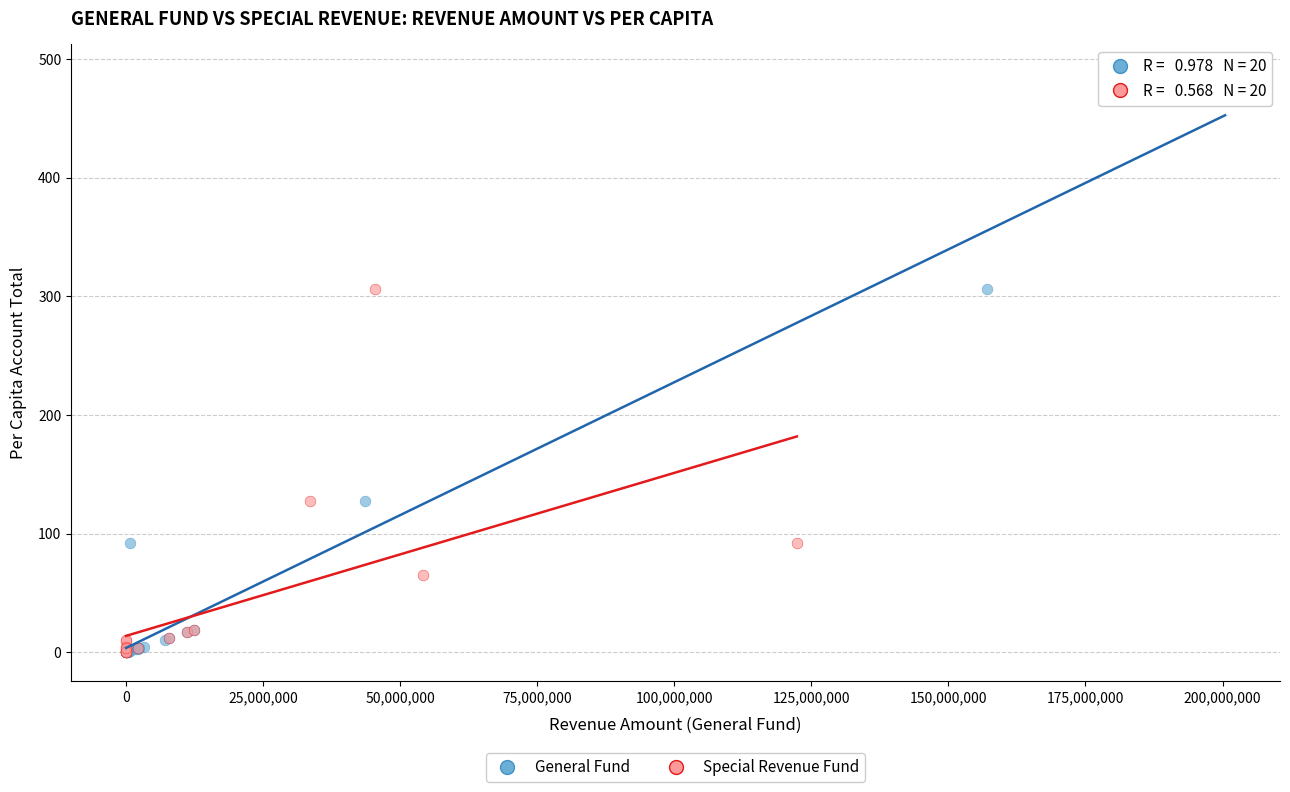

Which series contains the highest Y value?

General Fund